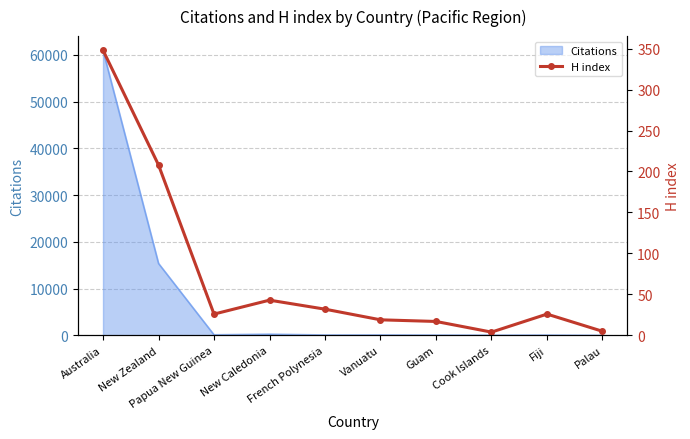

What is the value of the 1st point from the left?

348